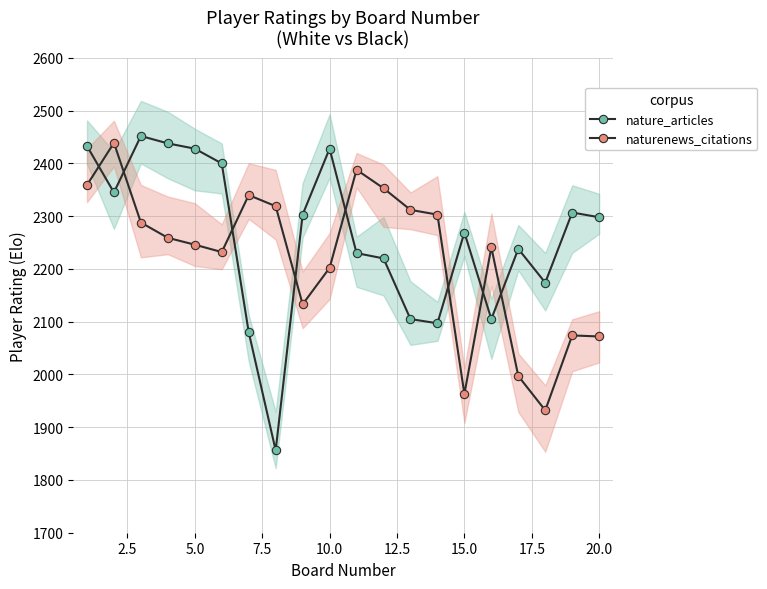

How many values in the nature_articles series are below 2298?

10